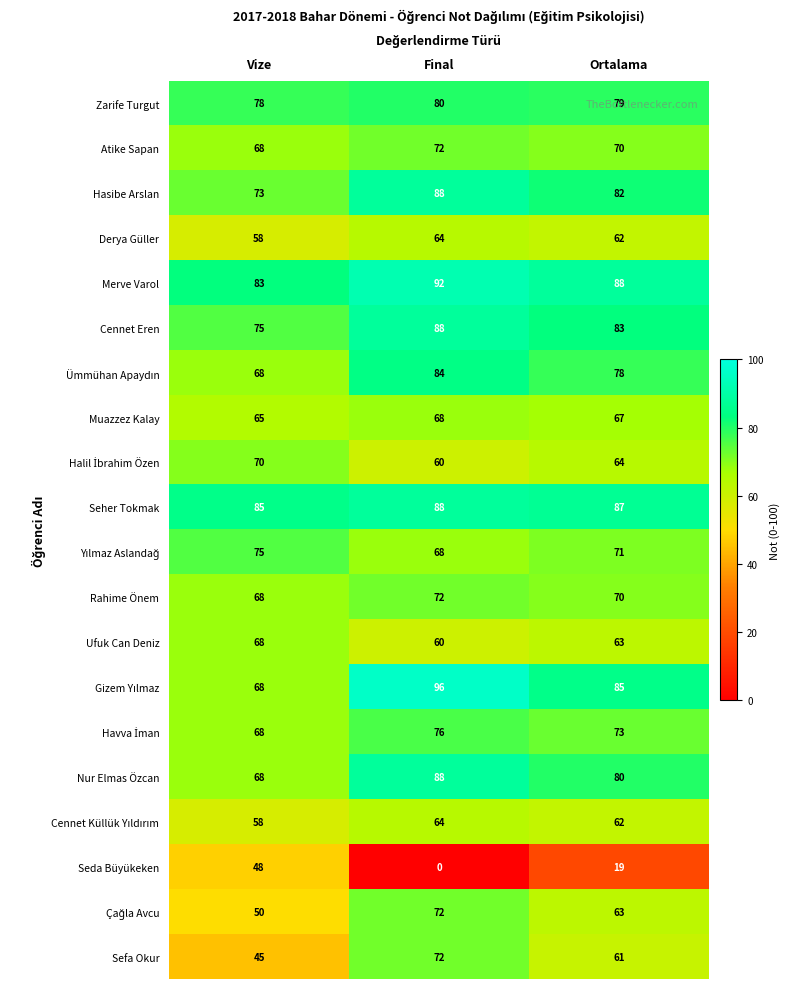

Which series has the largest range (max minus min)?

Seda Büyükeken